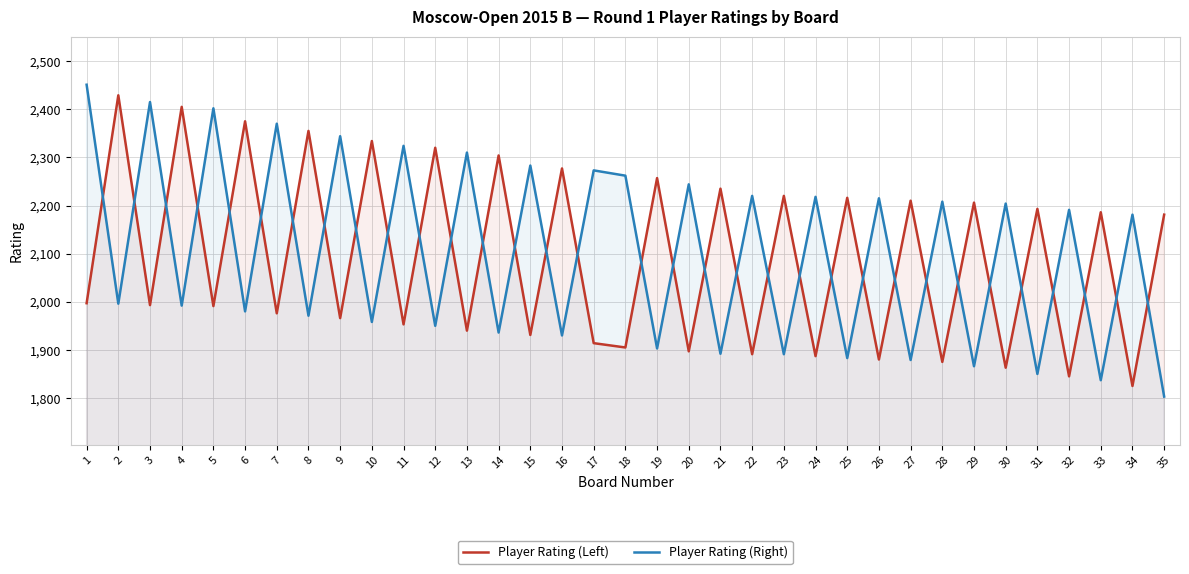

At which label is Player Rating (Left) closest to 2127?

35